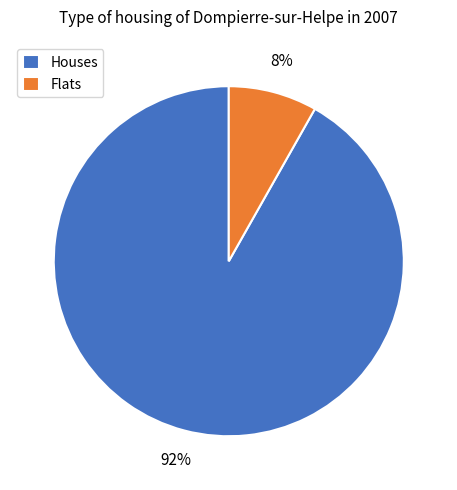

How many slices are in this pie chart?

2